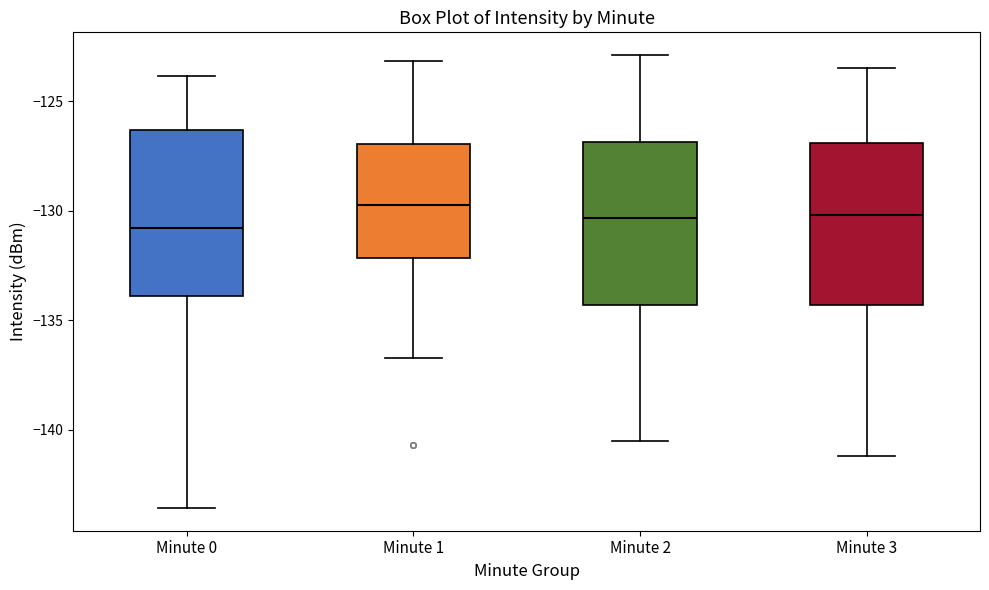

Where is the lower edge of the box for Minute 1 on the y-axis? The values are not printed on the chart, so give them approximately, as read against the axis.

-132.0